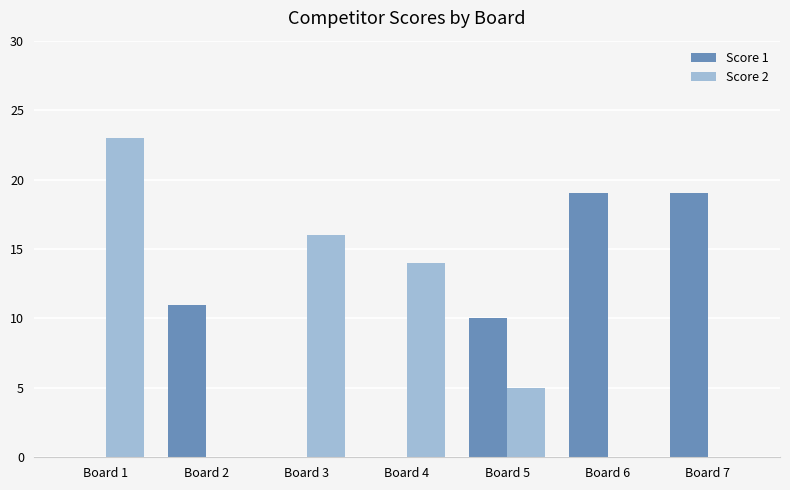

What is the spread (max minus min) of values at Board 1?

23